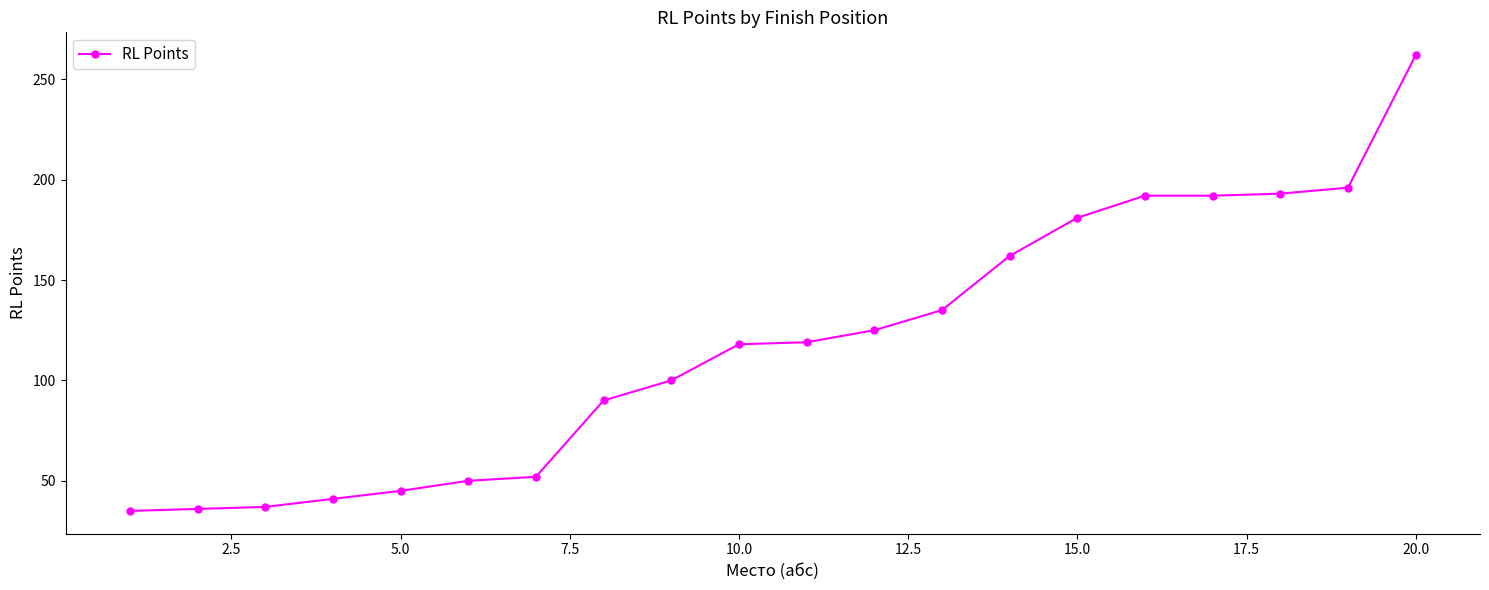

What is the maximum value shown in the chart?

262